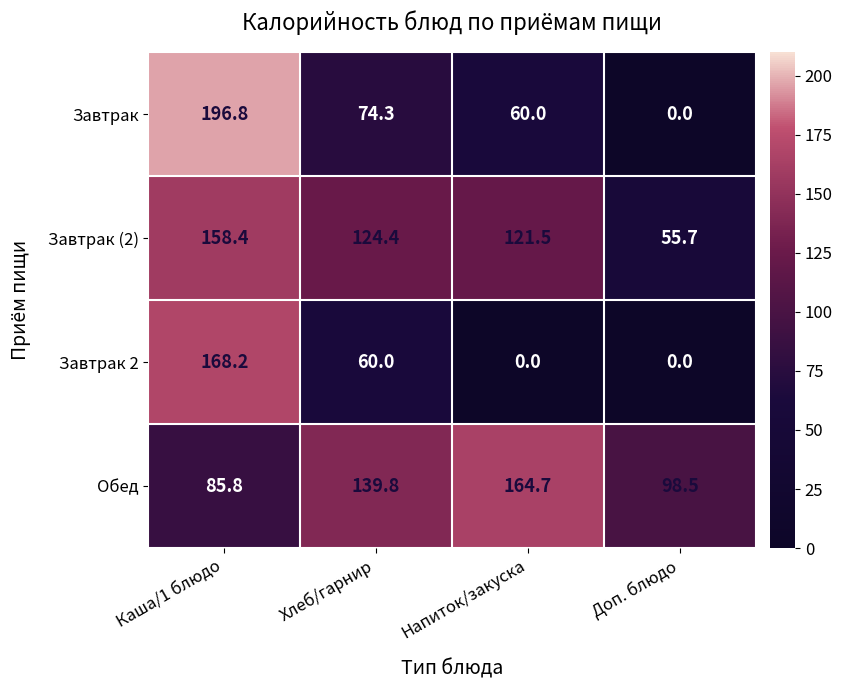

What is the total value across all series at Напиток/закуска?

346.2